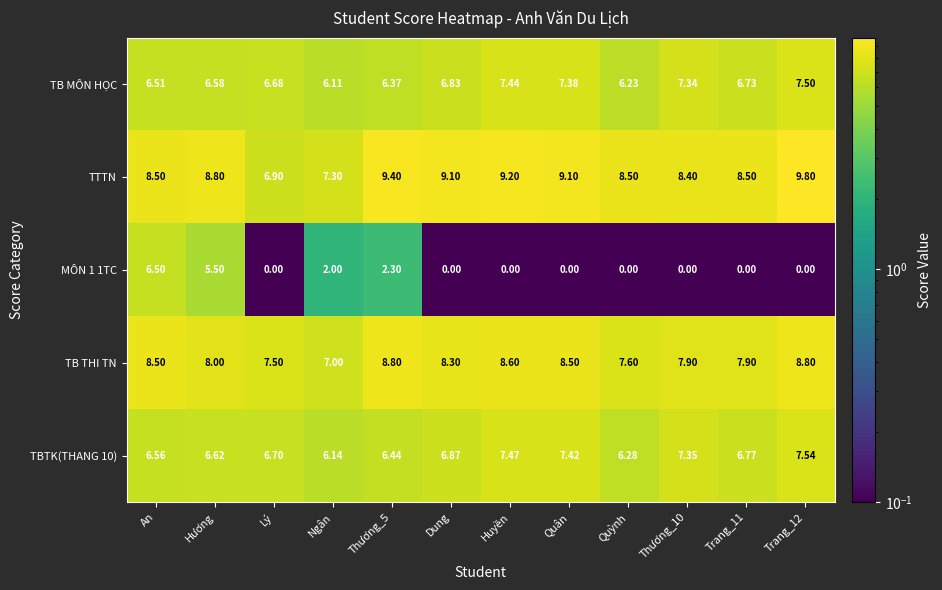

Where is TB MÔN HỌC nearest to the value 6?

Ngân